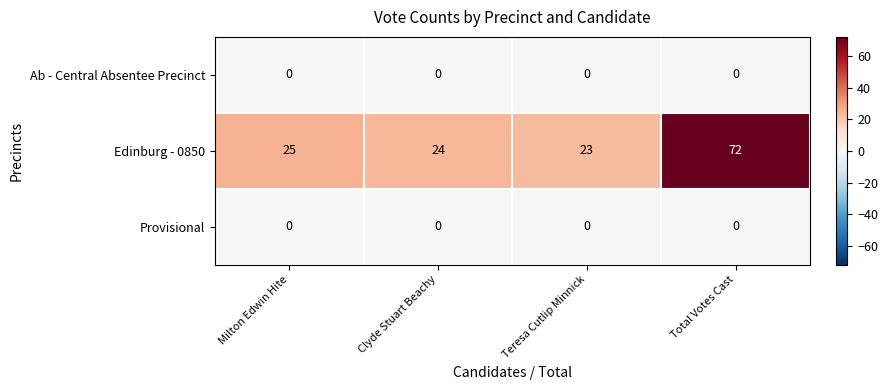

Count the number of categories in the chart.

4